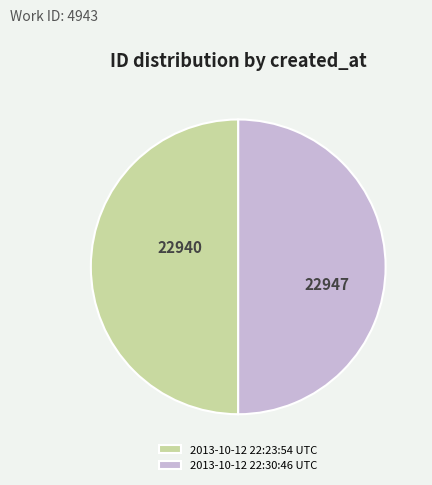

Do 2013-10-12 22:30:46 UTC and 2013-10-12 22:23:54 UTC together represent more than half of the pie?

Yes